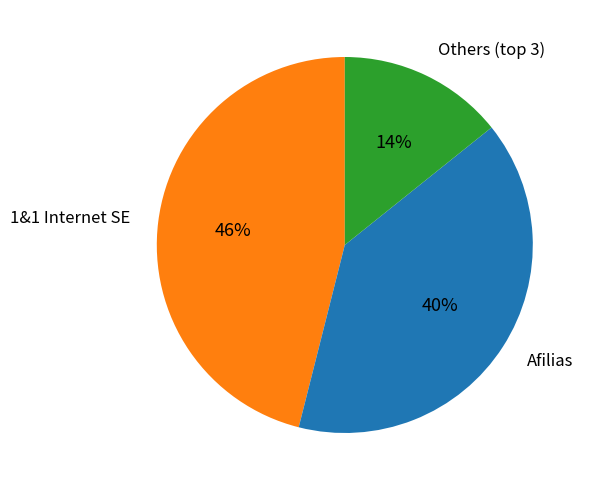

To the nearest percent, what is the difference between the largest and smallest slice percentages?

32%